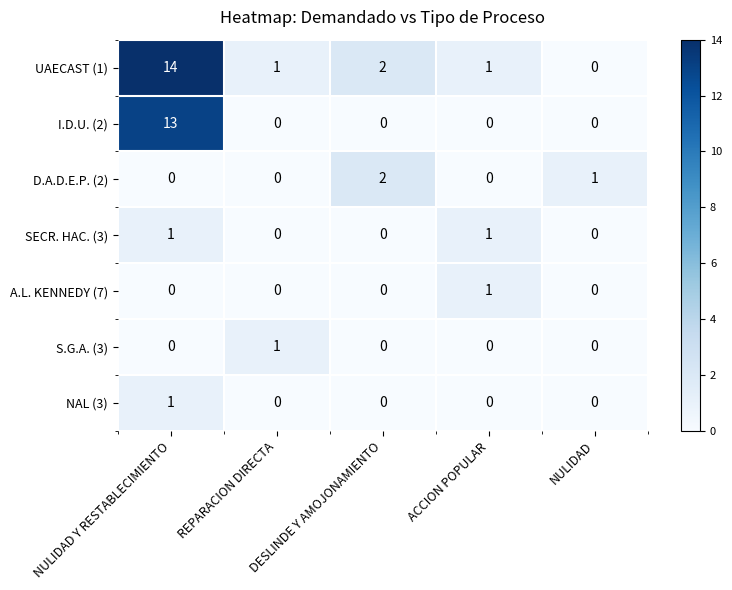

What is the greatest value displayed?

14